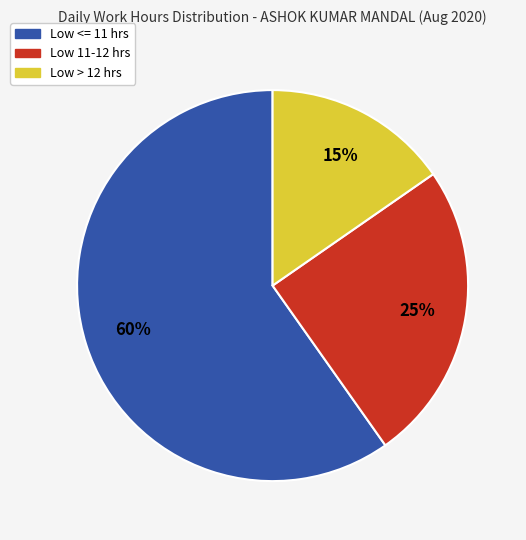

Does any single category account for the majority?

Yes